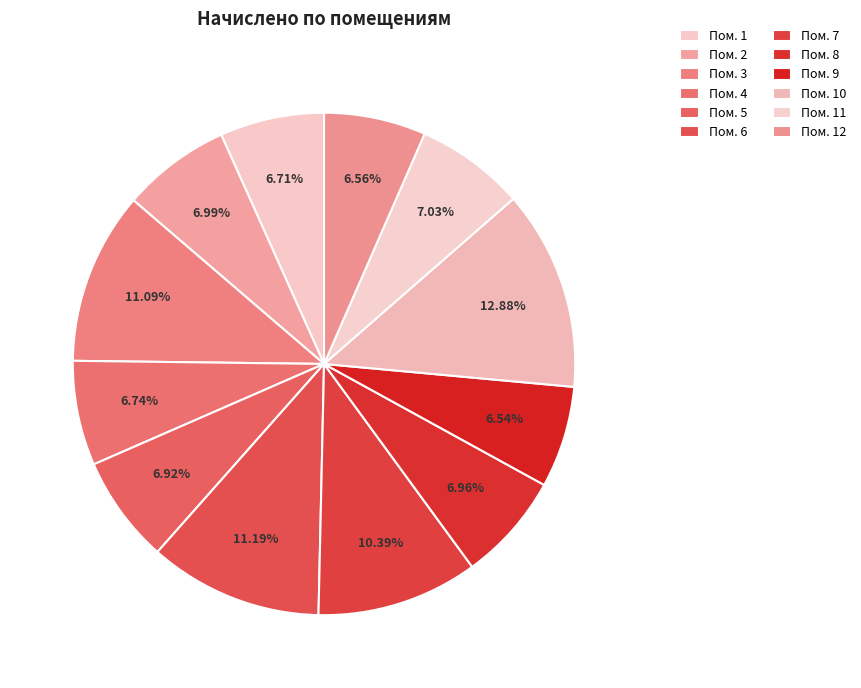

How many segments does this pie chart have?

12